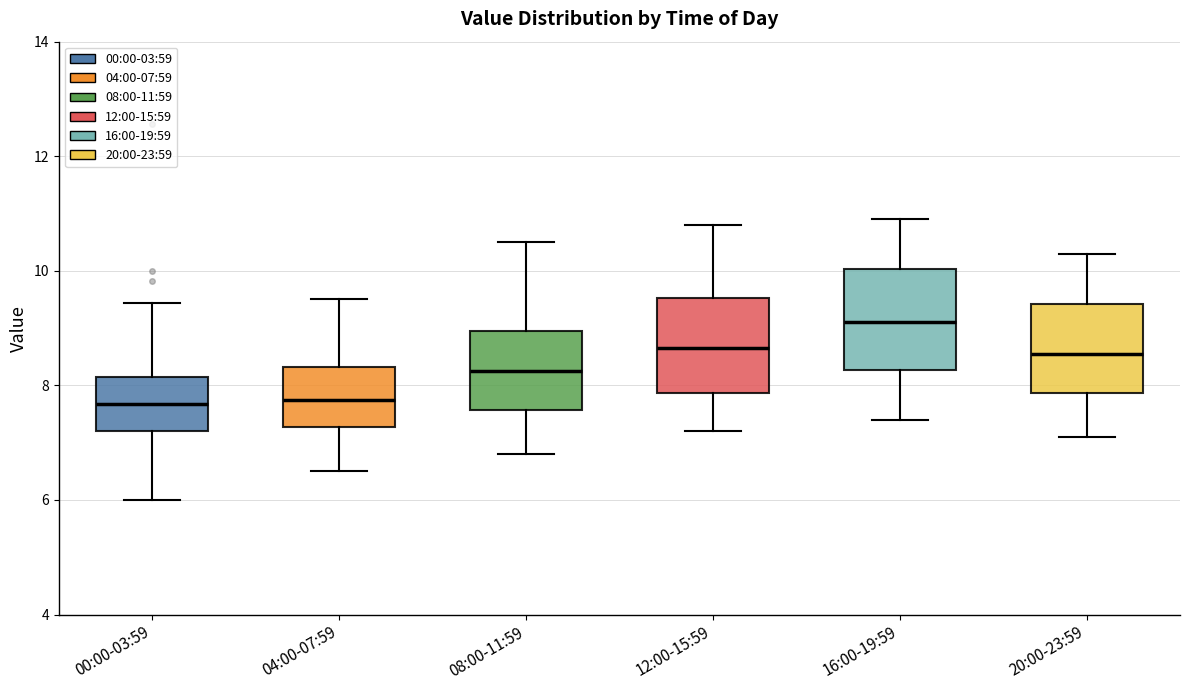

Reading left to right, transcribe this box plot: for each box, give where its median line is, the range the box spans, and where its two whiskers end, as read against the y-axis. The values are not printed on the chart, so give them approximately, as read against the axis.

00:00-03:59: median 7.6, box 7.2 to 8.2, whiskers 6.0 to 9.4
04:00-07:59: median 7.8, box 7.2 to 8.4, whiskers 6.6 to 9.6
08:00-11:59: median 8.2, box 7.6 to 9.0, whiskers 6.8 to 10.6
12:00-15:59: median 8.6, box 7.8 to 9.6, whiskers 7.2 to 10.8
16:00-19:59: median 9.2, box 8.2 to 10.0, whiskers 7.4 to 11.0
20:00-23:59: median 8.6, box 7.8 to 9.4, whiskers 7.2 to 10.4